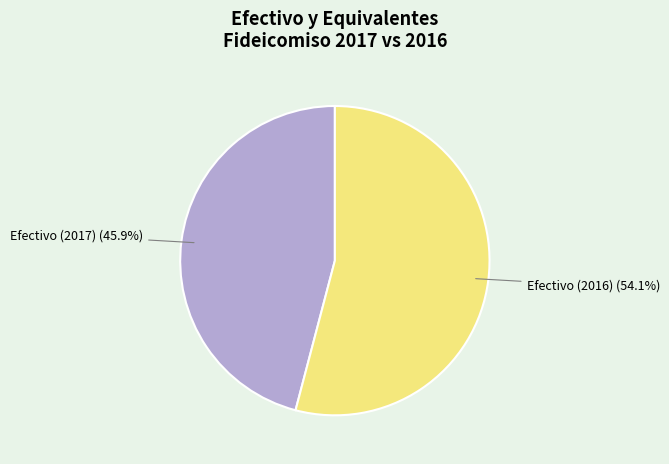

Does any single category account for the majority?

Yes